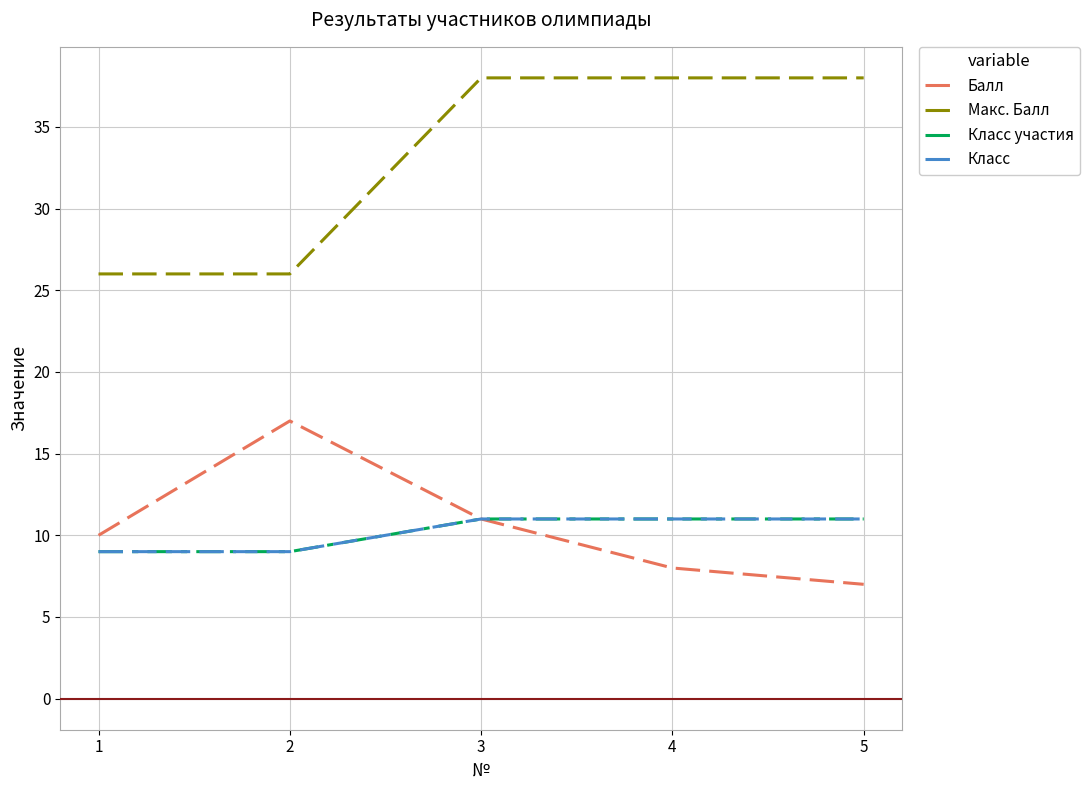

Does the chart have visible grid lines?

Yes